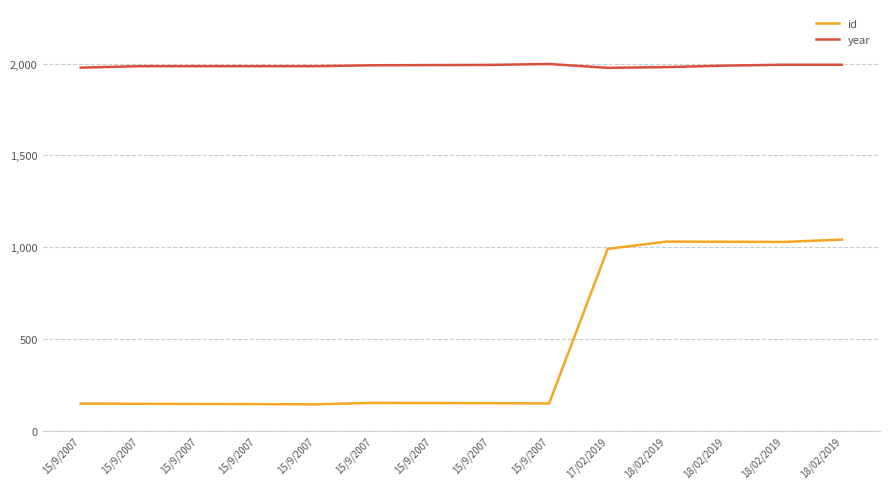

What is the value of the id point at the 2nd from the left?

147